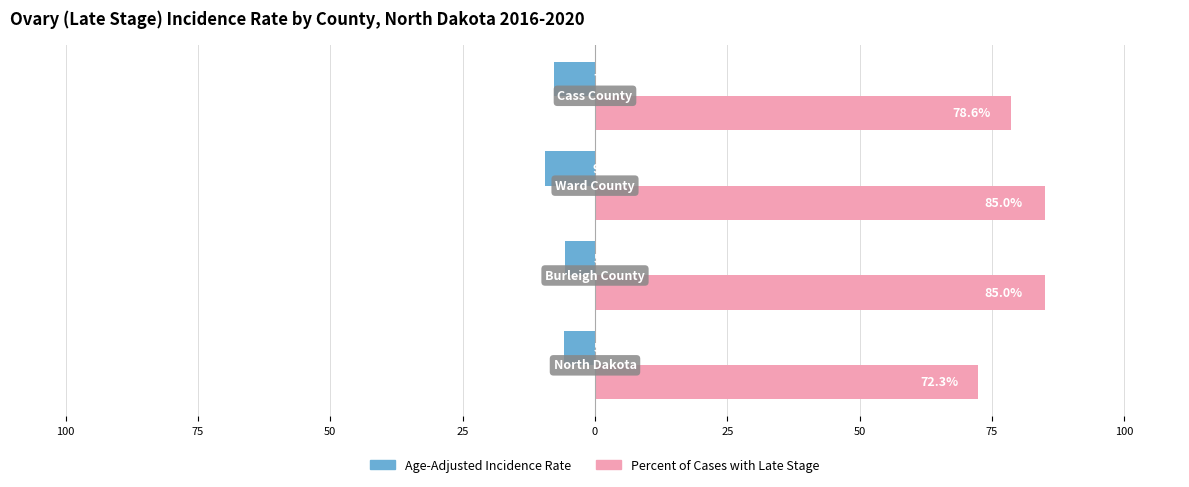

How many distinct data groups are displayed?

2